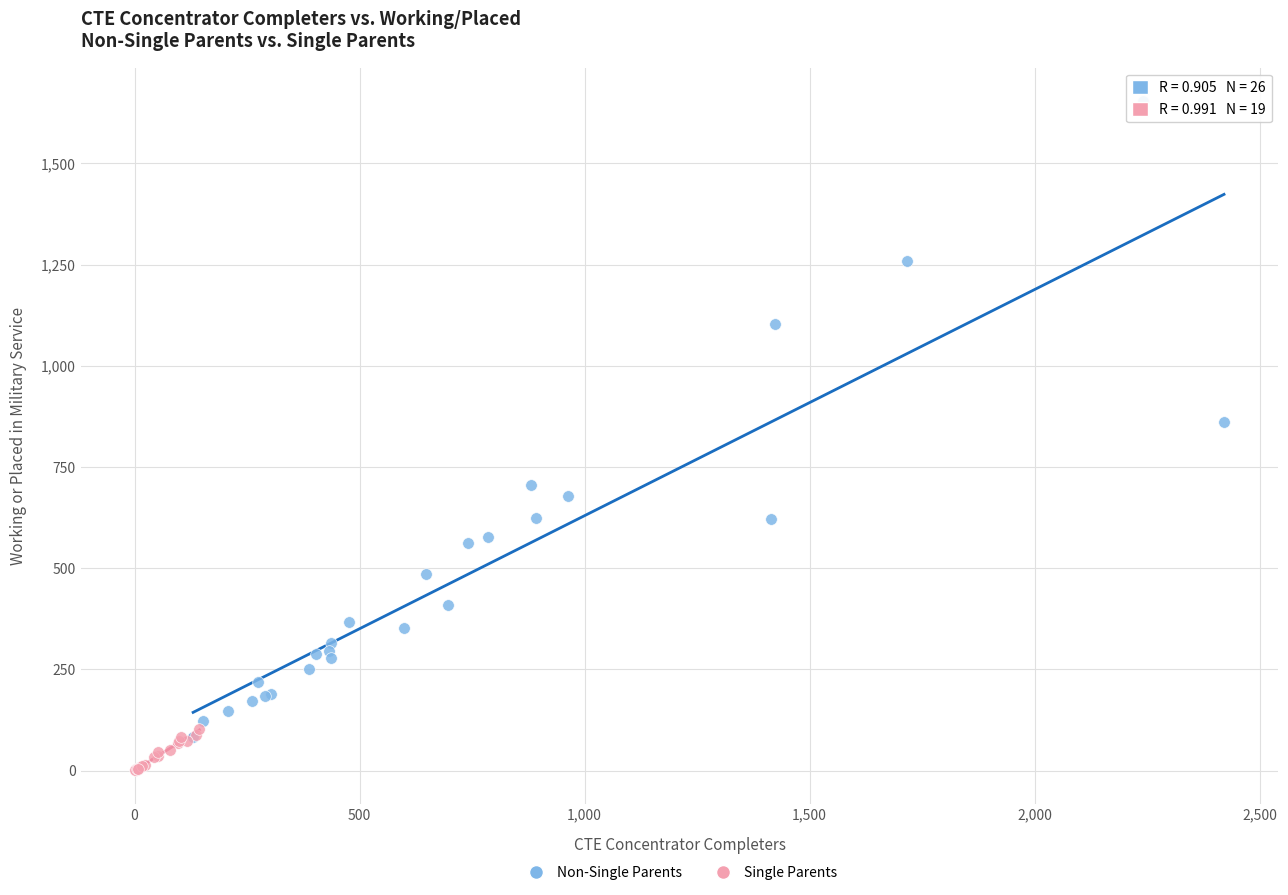

Which series has the largest Y range (max minus min)?

Non-Single Parents